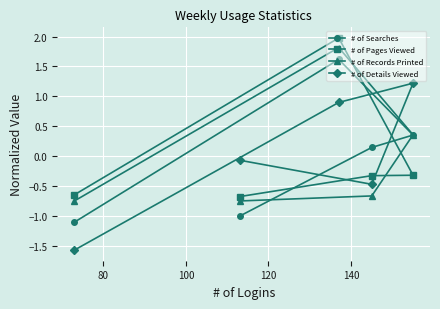

How many values in # of Records Printed are below zero?

3